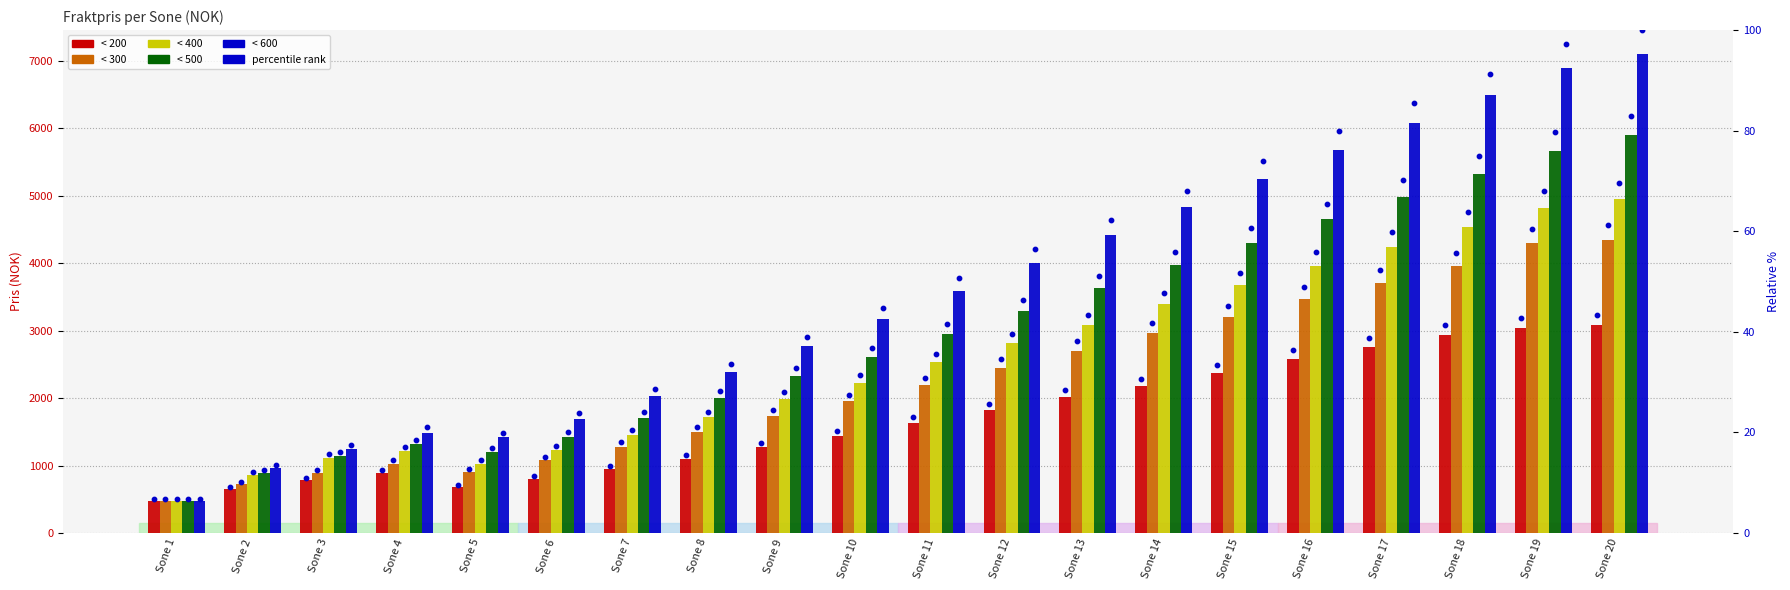

Which series has the widest spread of Y values?

< 600